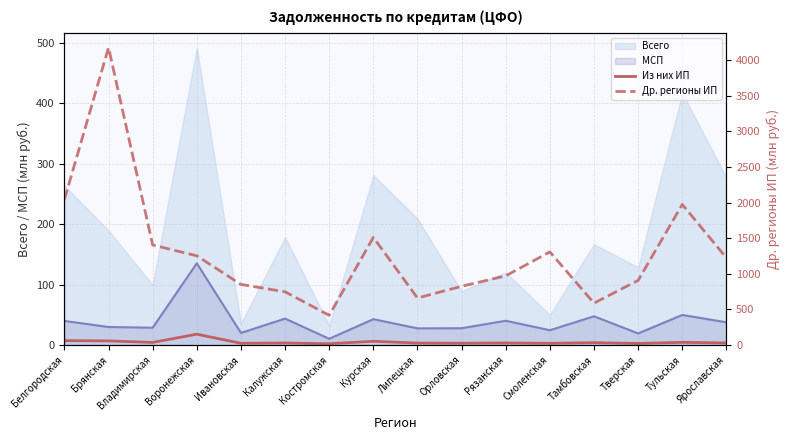

What is the sum of the Др. регионы ИП values at Тульская and Белгородская?

4017.0